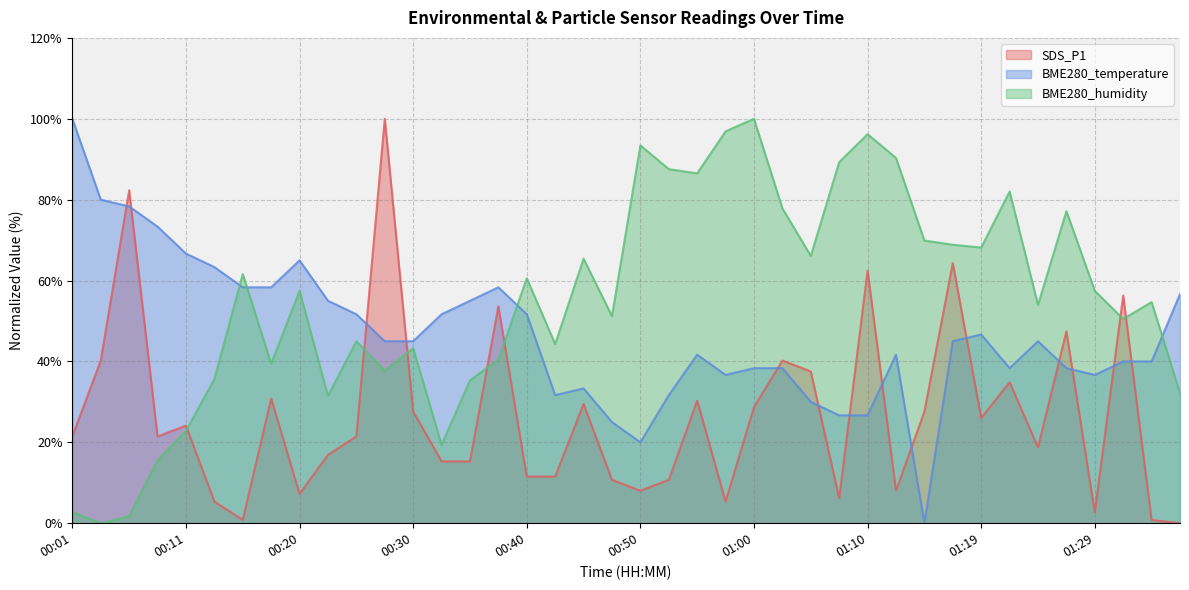

How many values in BME280_temperature are above zero?

39